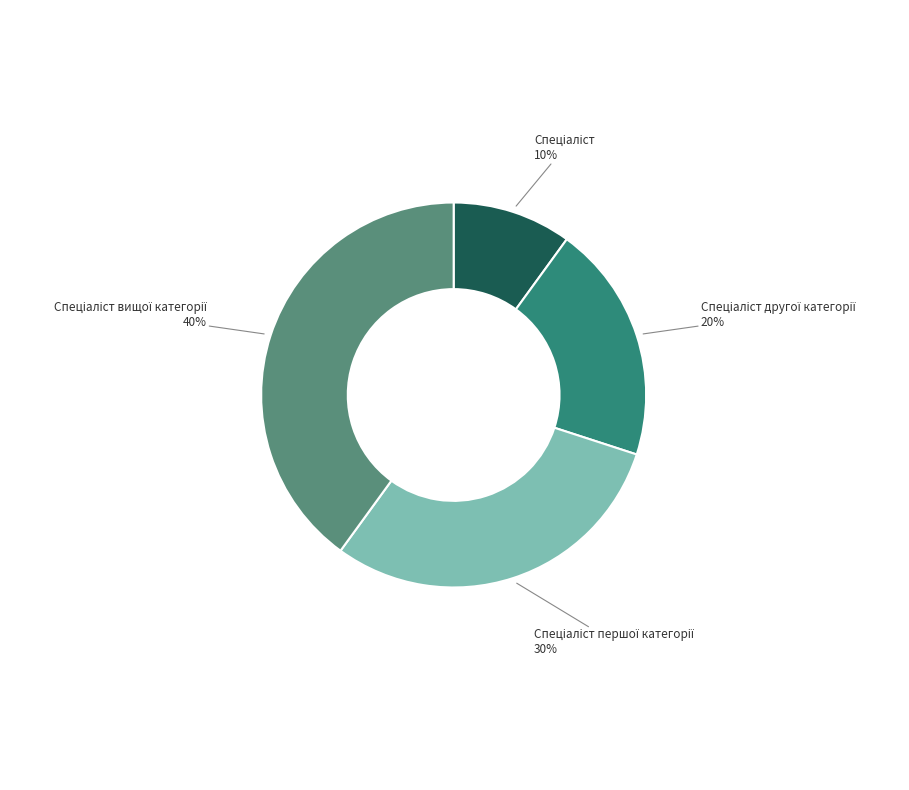

To the nearest percent, what is the average slice percentage?

25%